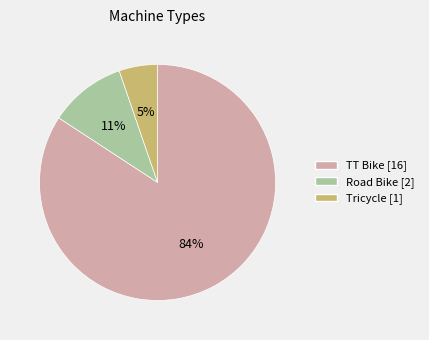

To the nearest percent, what is the difference between the largest and smallest slice percentages?

79%